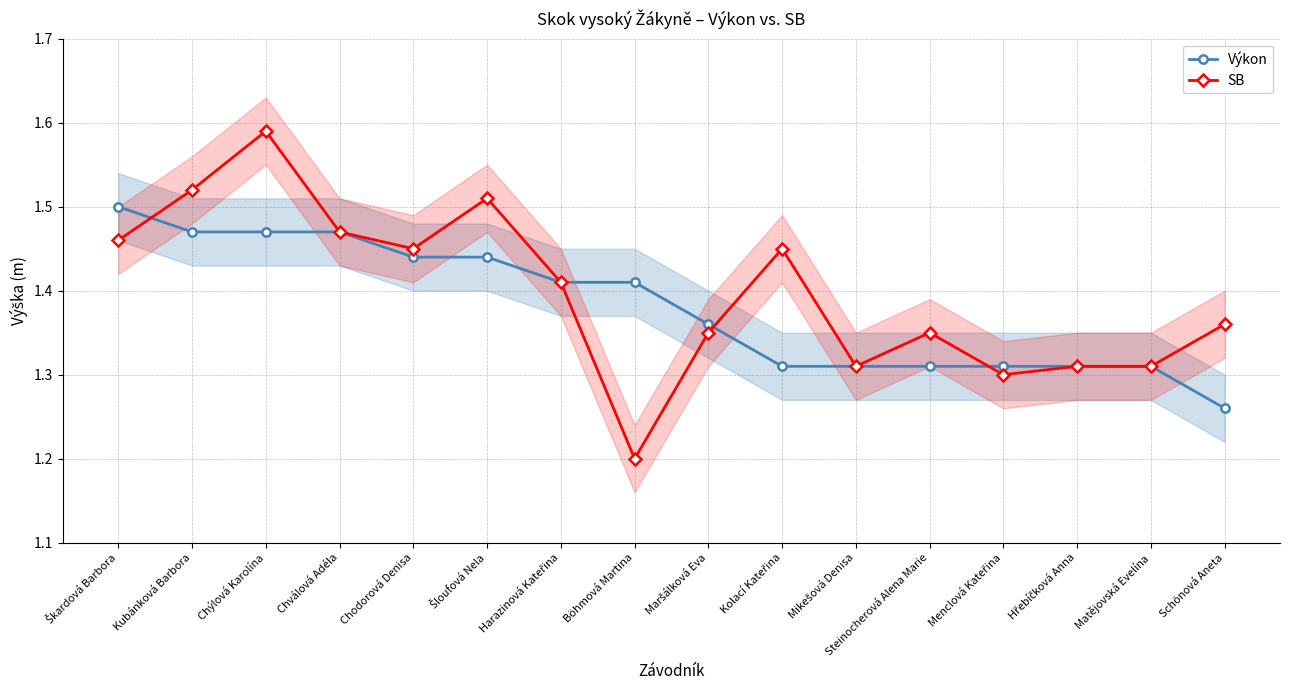

What is the spread (max minus min) of values at Böhmová Martina?

0.2